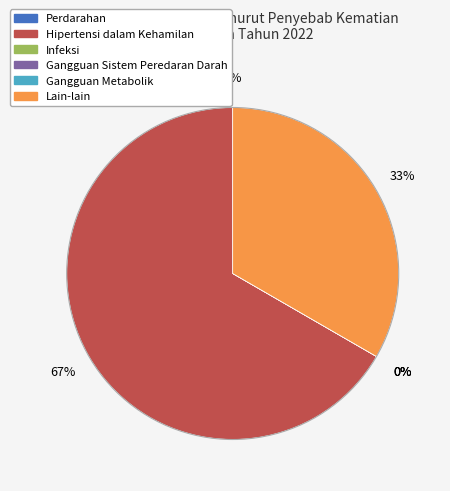

Is the sum of KEMATIAN IBU AKIBAT LAIN-LAIN and KEMATIAN IBU AKIBAT GANGGUAN METABOLIK greater than half?

No